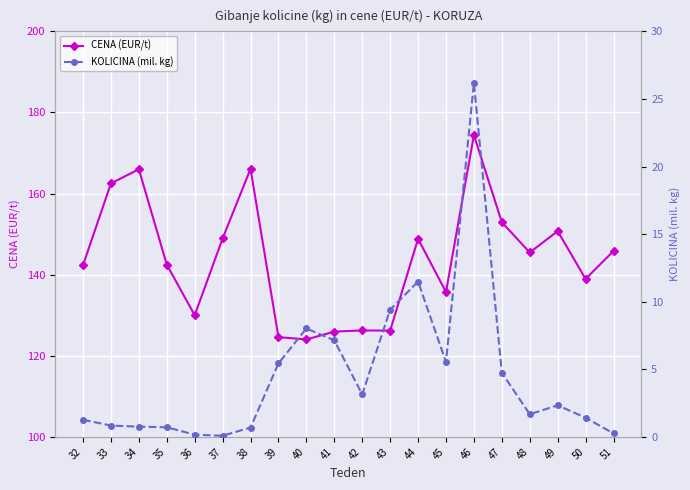

What is the value of the CENA (EUR/t) point at the 7th from the left?

166.1